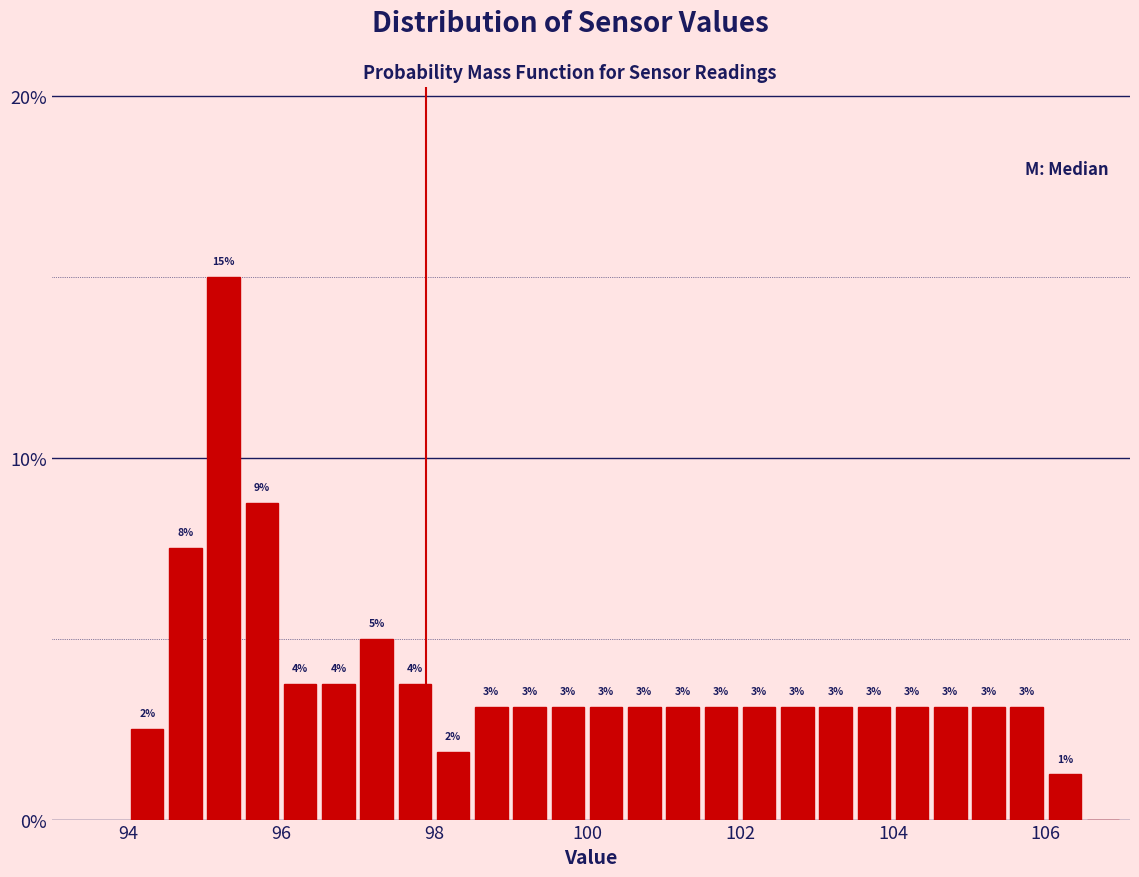

Read against the x-axis, roughly where is the centre of the tallest bar?

95.2